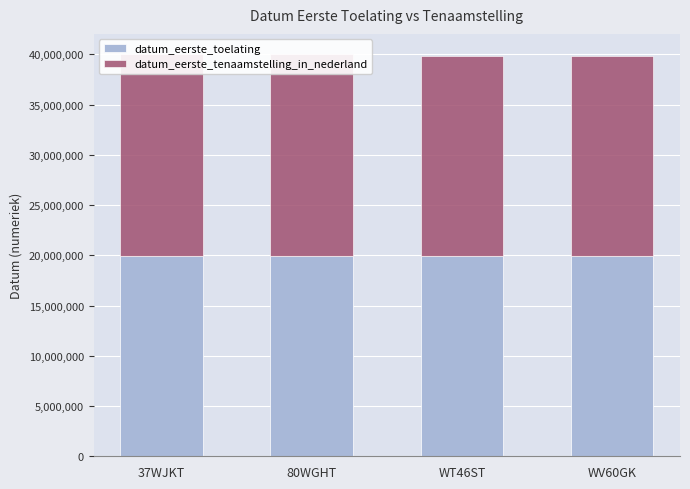

What is the difference between the datum_eerste_toelating values at 80WGHT and 37WJKT?

397